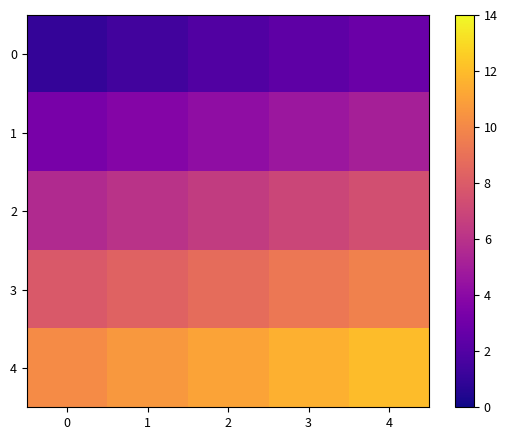

What is the spread (max minus min) of values at 3?

9.2